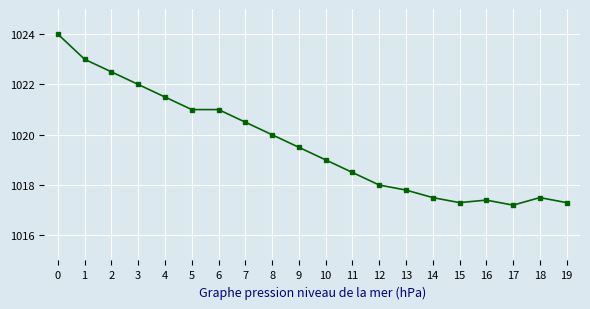

The value at 17 is 1017.2. True or false?

True